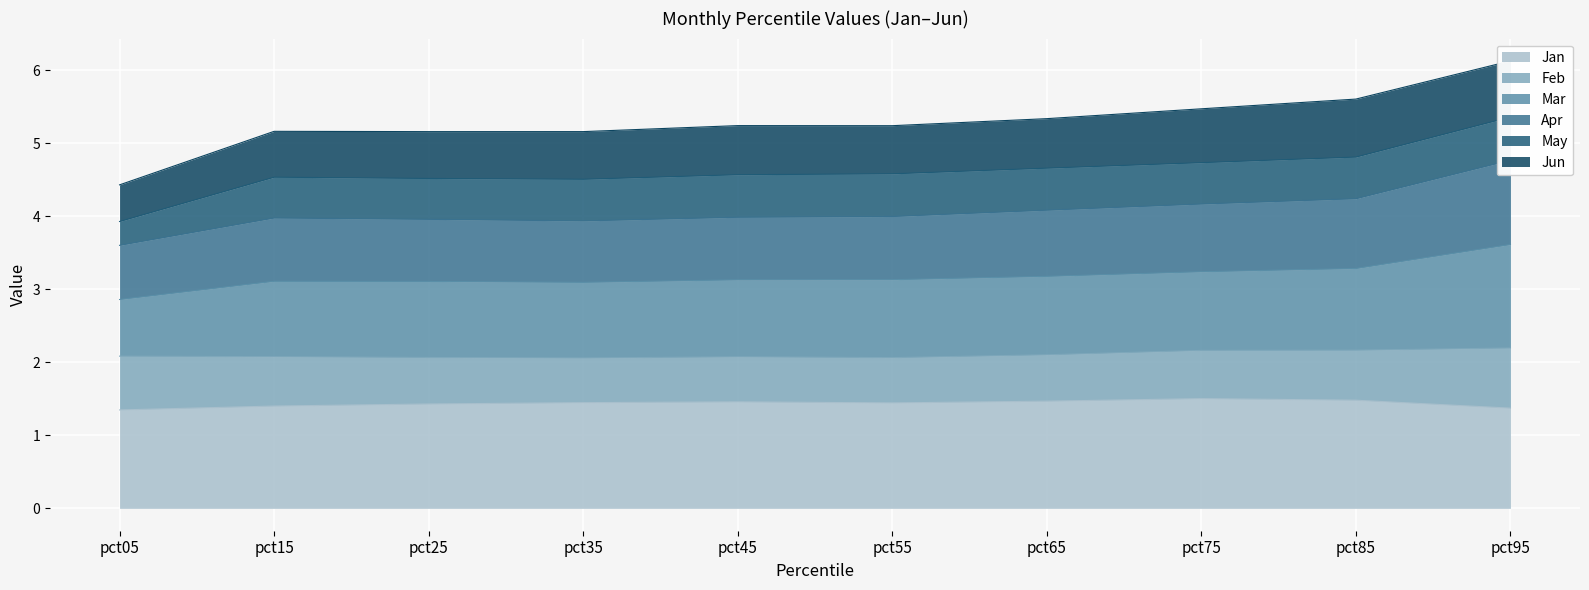

Is it true that Jan equals 2.0 at pct65?

False